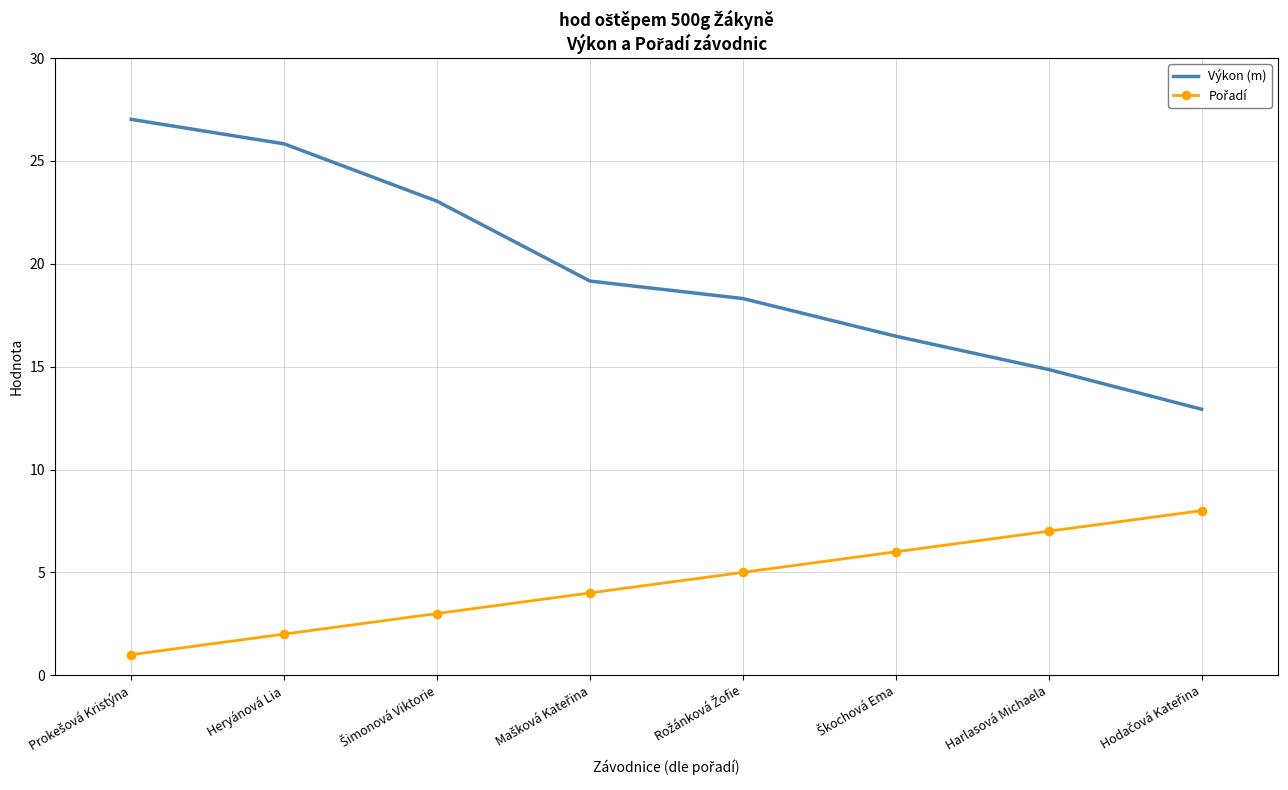

Which series has the largest total across all categories?

Výkon (m)